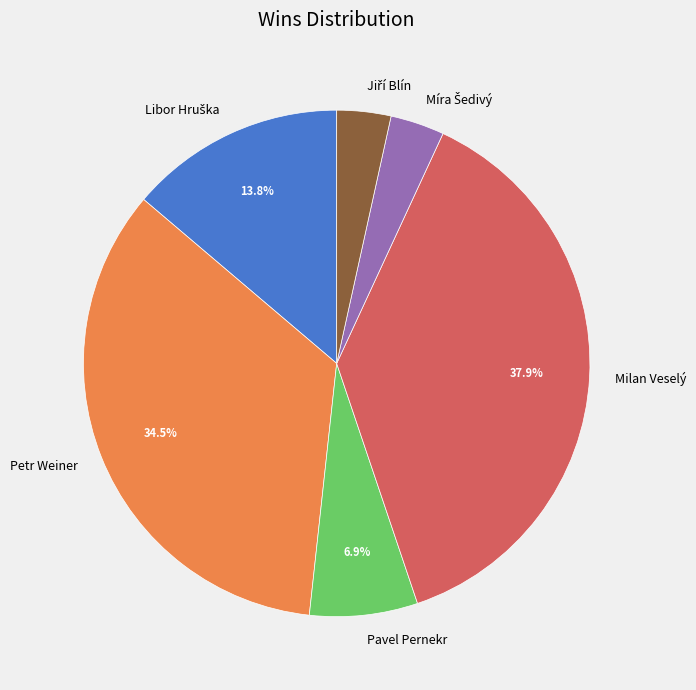

Do Petr Weiner and Milan Veselý together represent more than half of the pie?

Yes